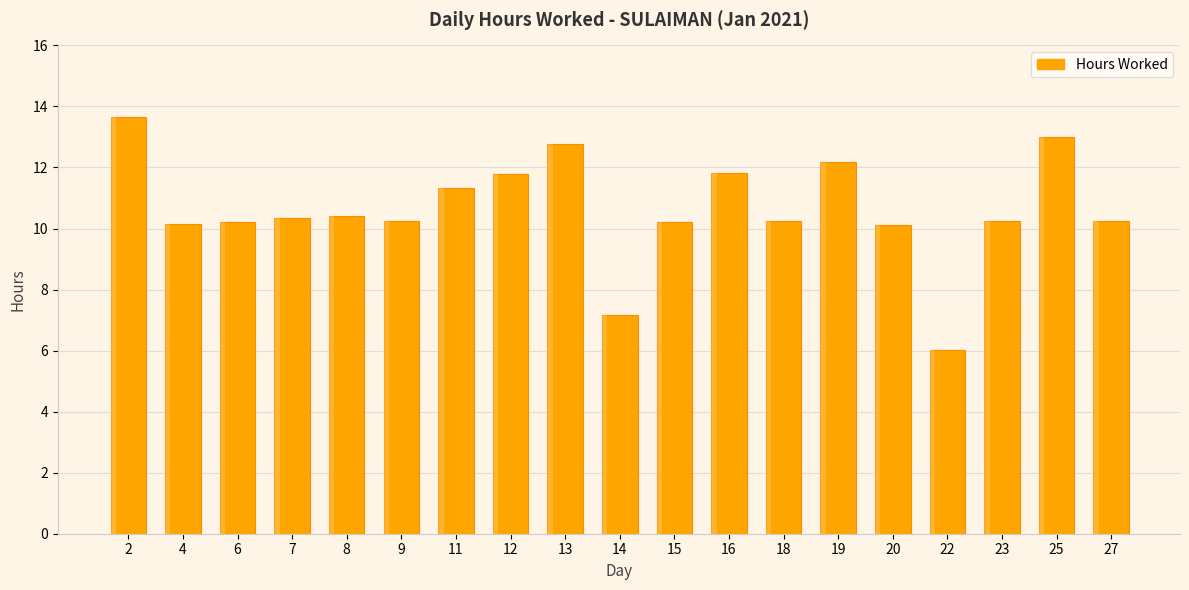

Rank the categories by value from lowest to highest.

22, 14, 20, 4, 6, 15, 9, 18, 23, 27, 7, 8, 11, 12, 16, 19, 13, 25, 2